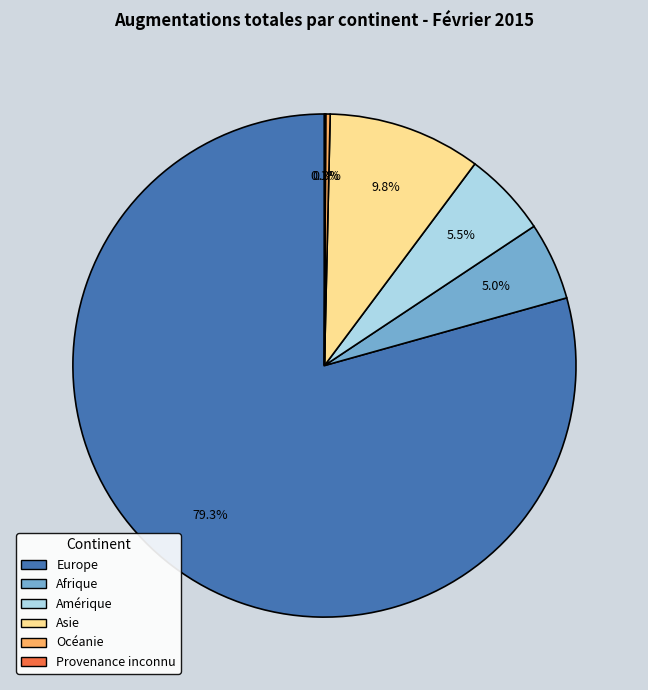

The Europe slice represents 79% of the pie. True or false?

True